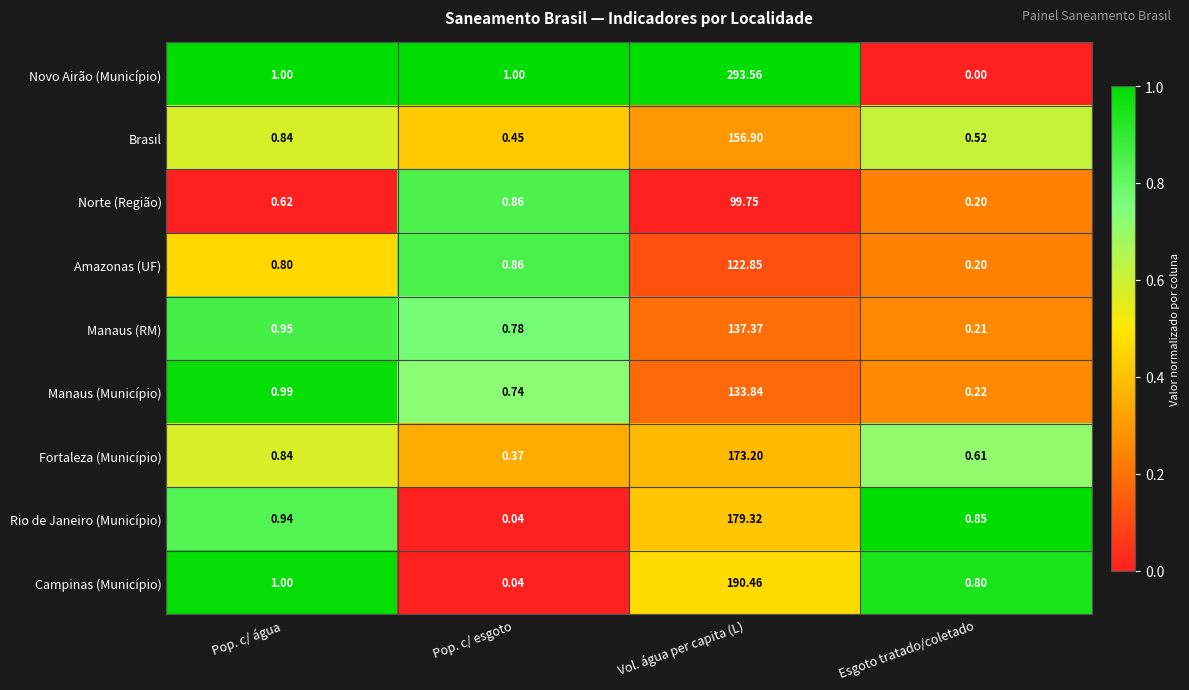

Where is Campinas (Município) nearest to the value 95?

Pop. c/ água